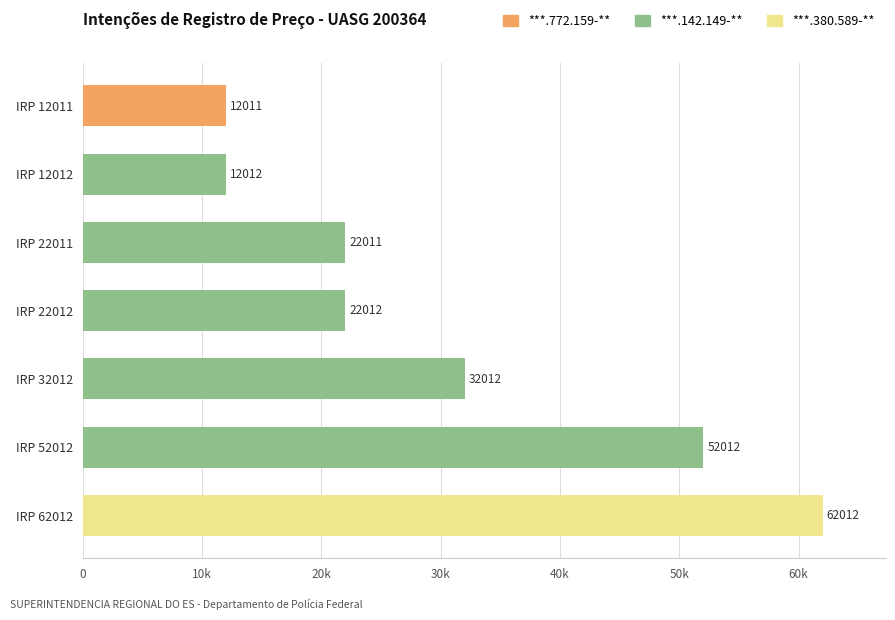

Are the bars horizontal?

Yes